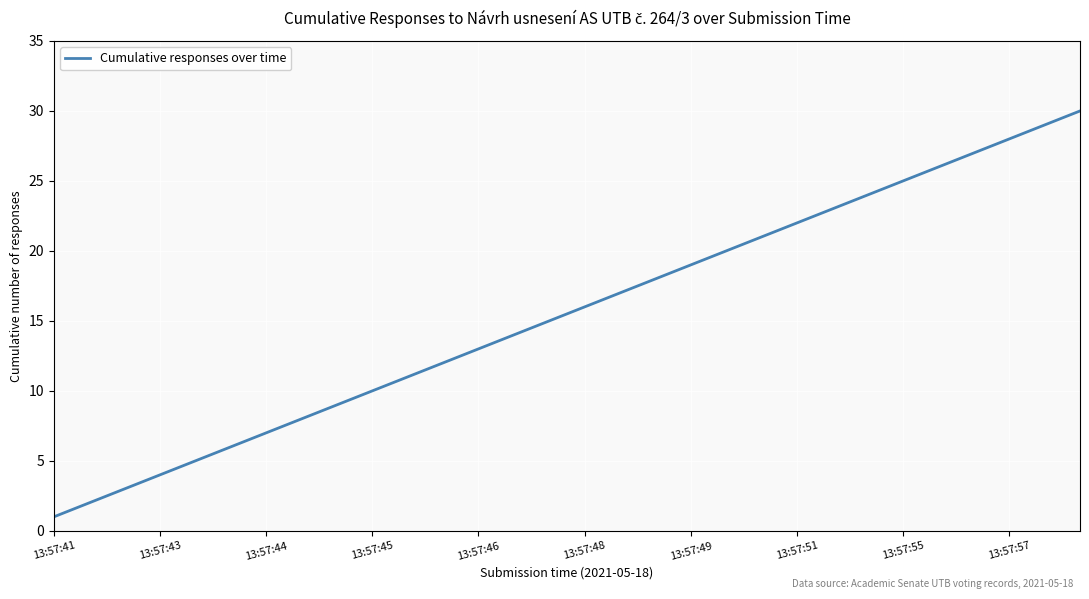

Count the number of categories in the chart.

30